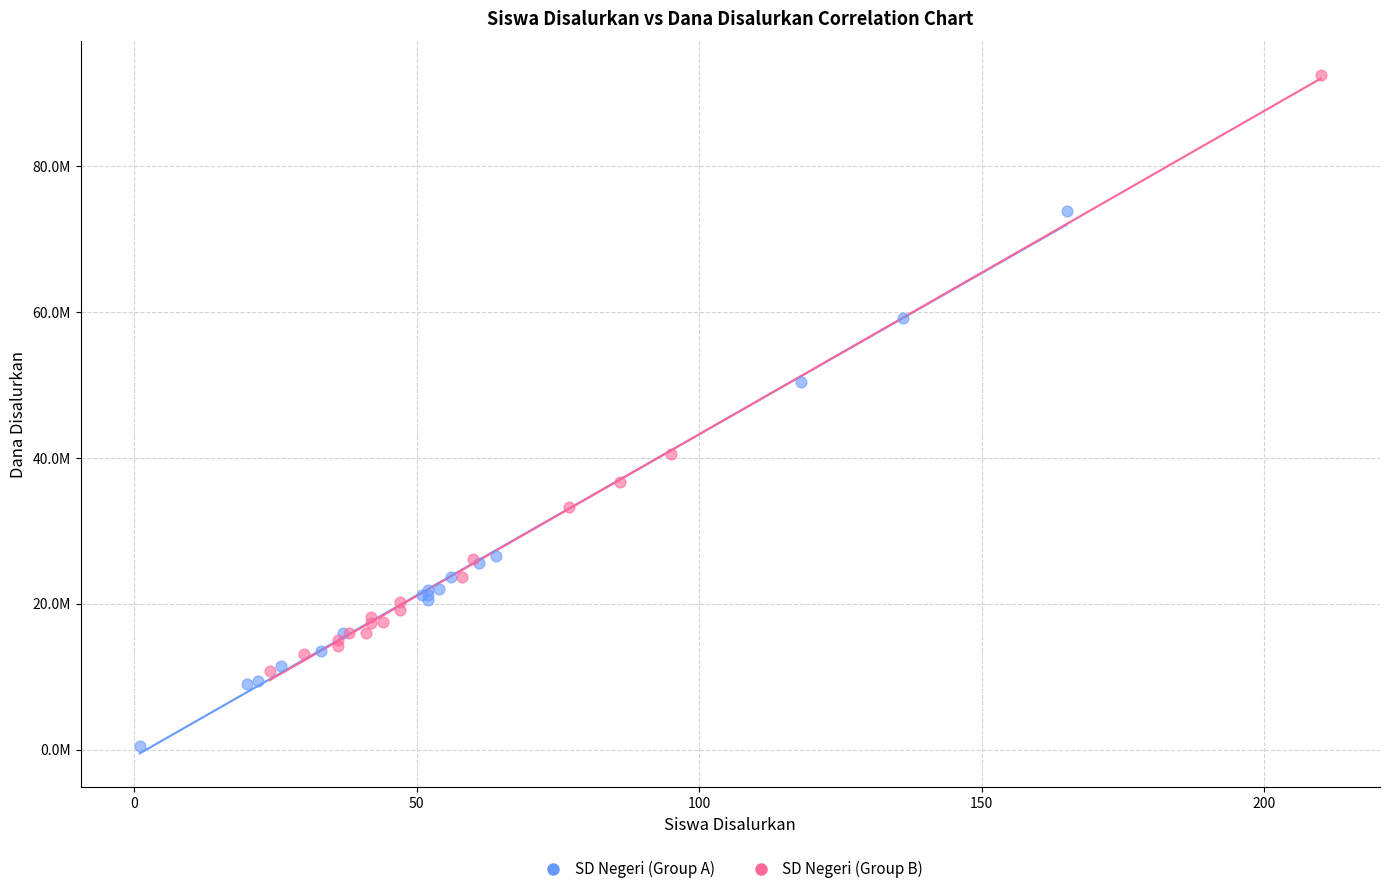

What are all the series names shown in the legend?

SD Negeri (Group A), SD Negeri (Group B)